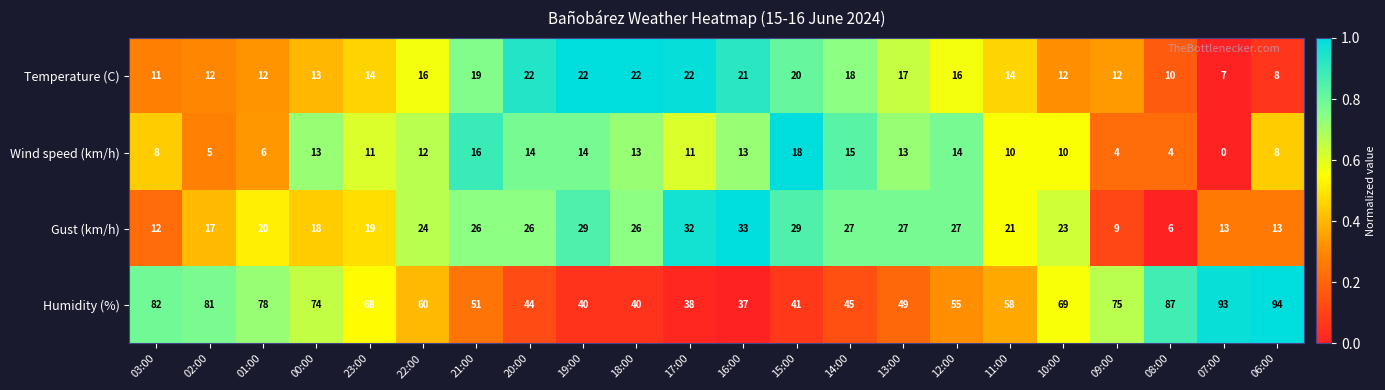

What value does the Gust (km/h) series have at 08:00?

6